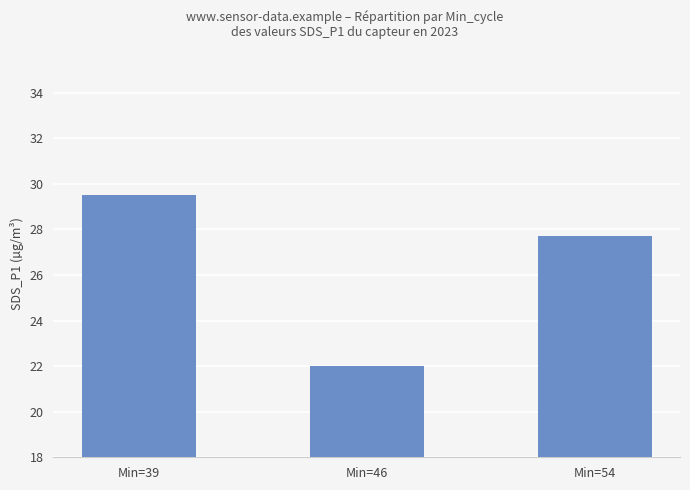

How many values exceed 27?

2